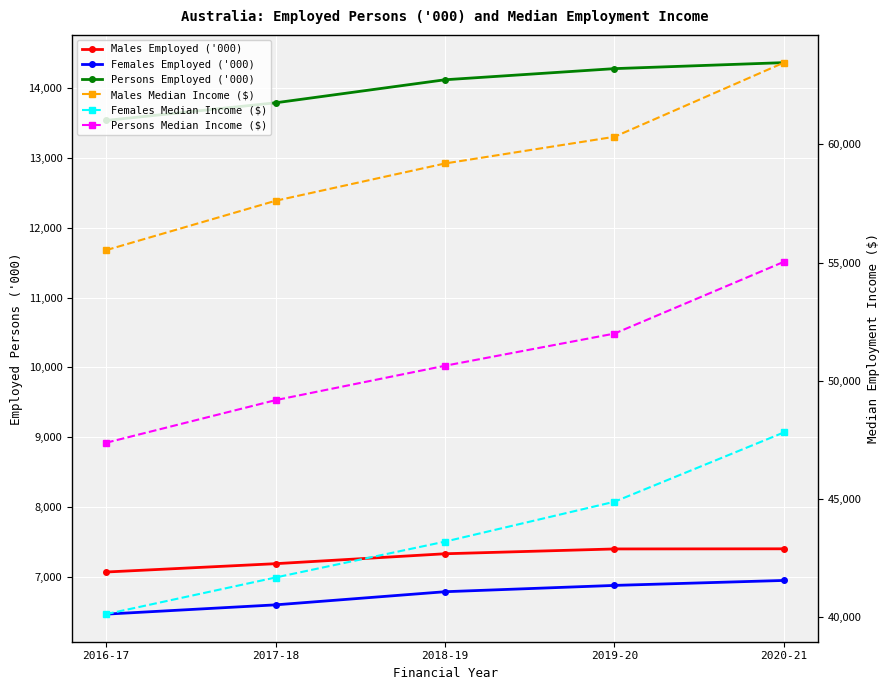

How many lines are shown in the chart?

6